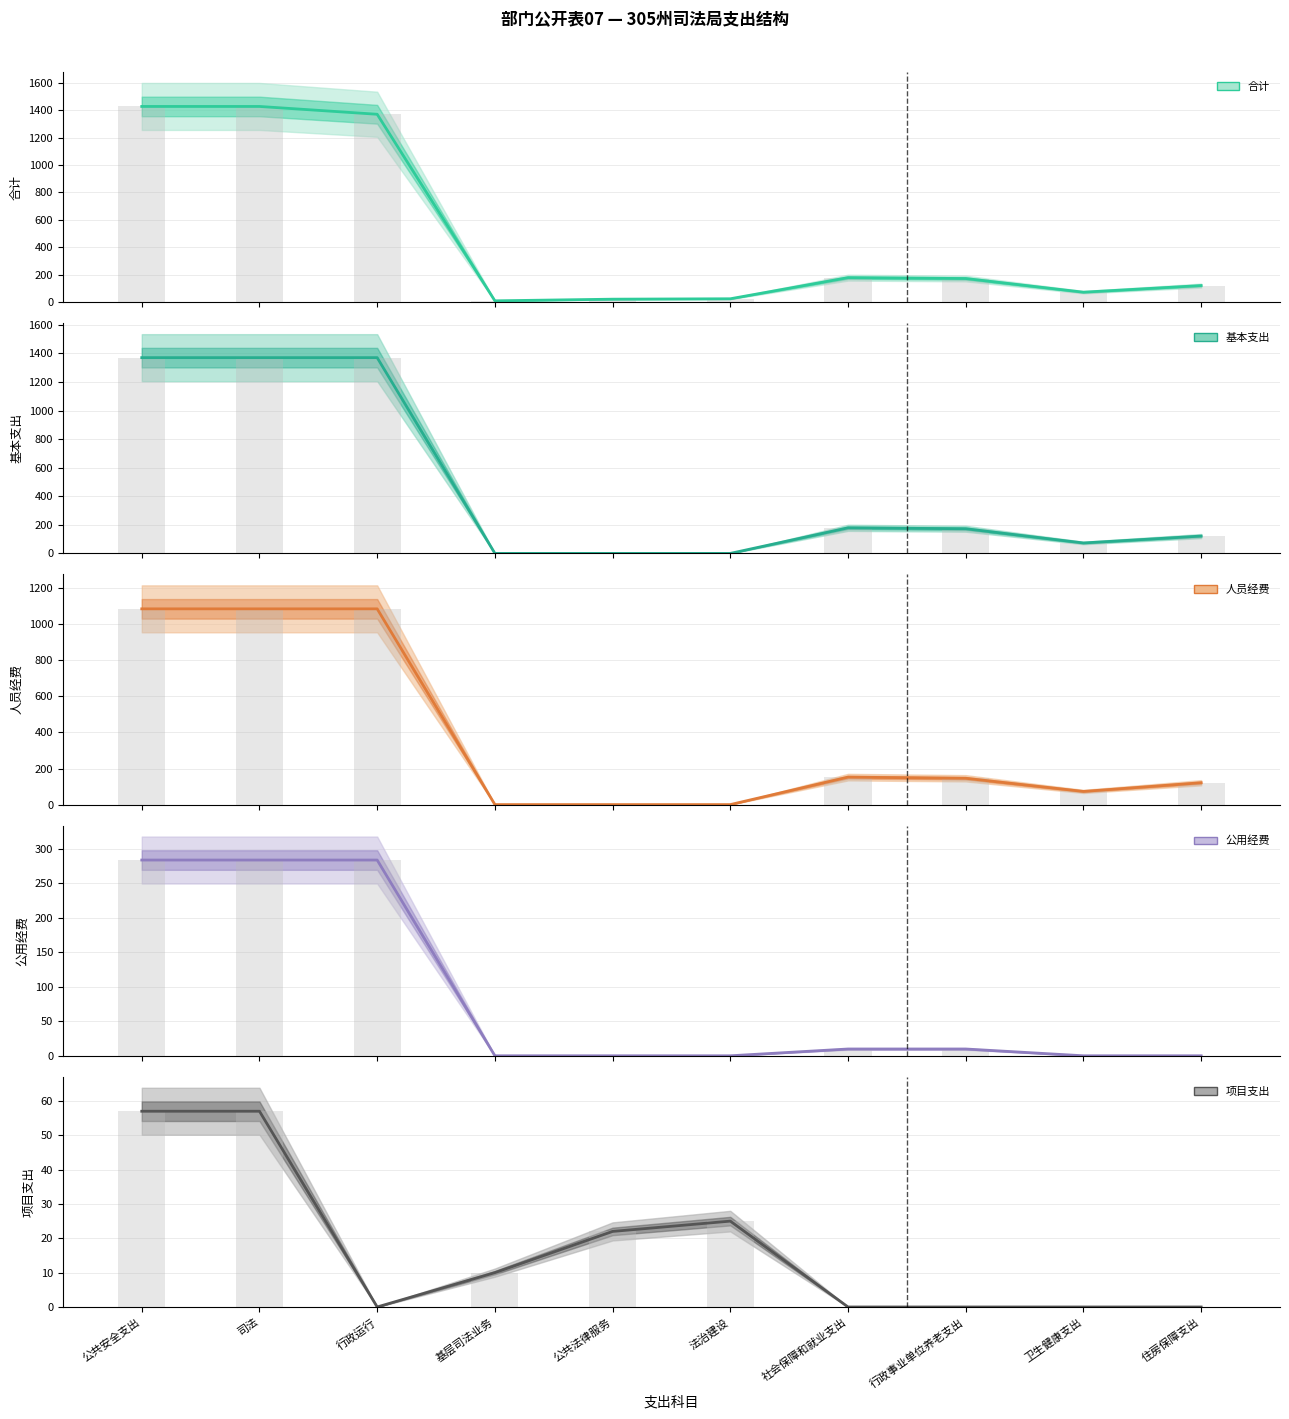

Where is 项目支出 nearest to the value 28?

法治建设